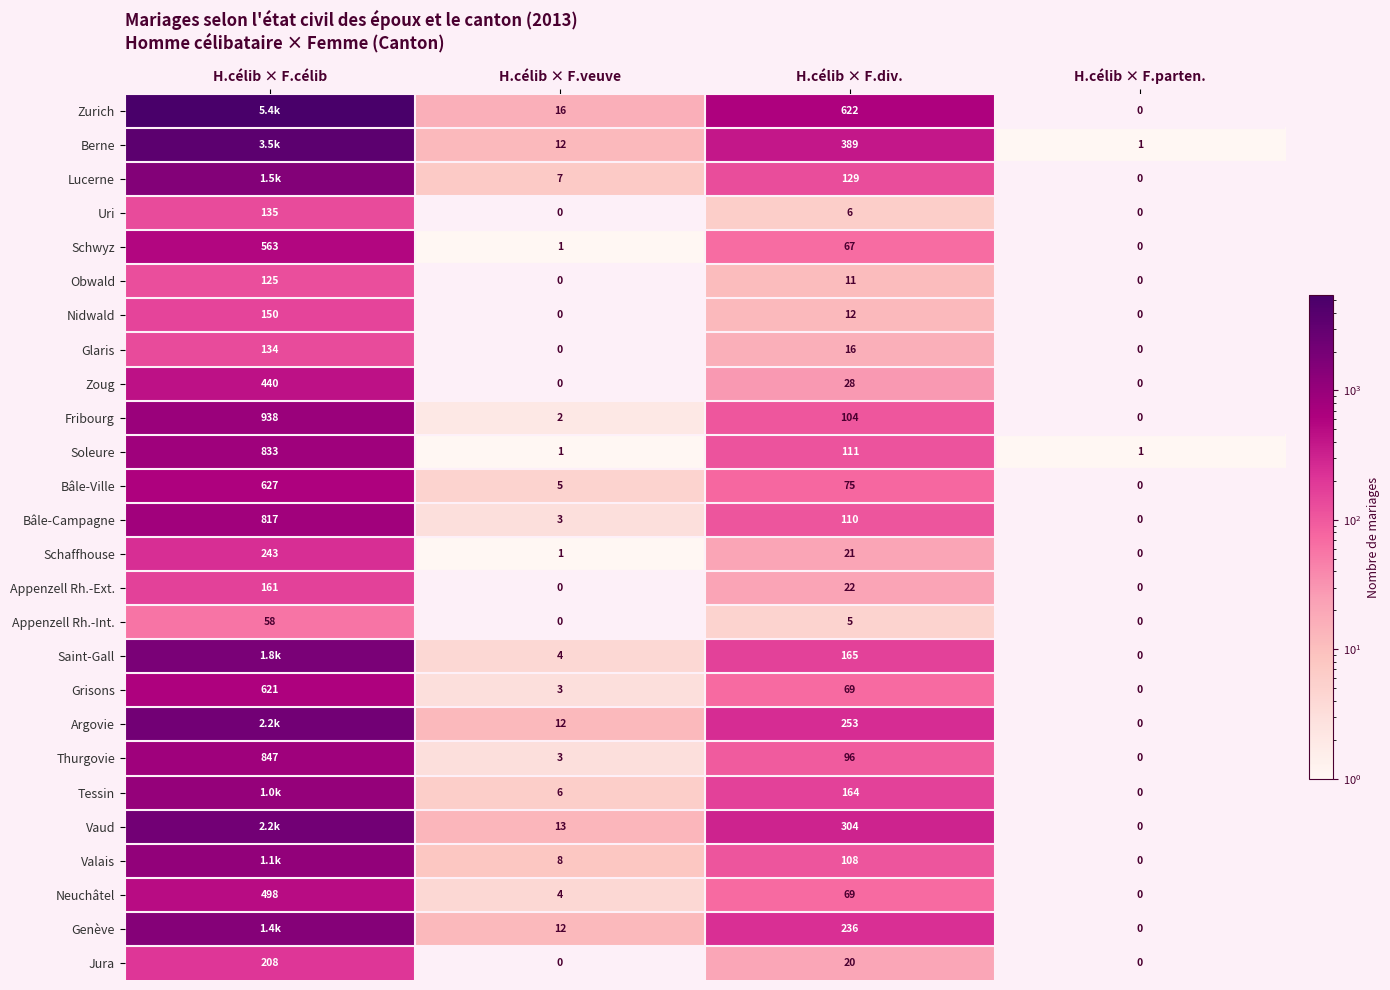

Which has a higher value, H.célib × F.célib or H.célib × F.veuve?

H.célib × F.célib